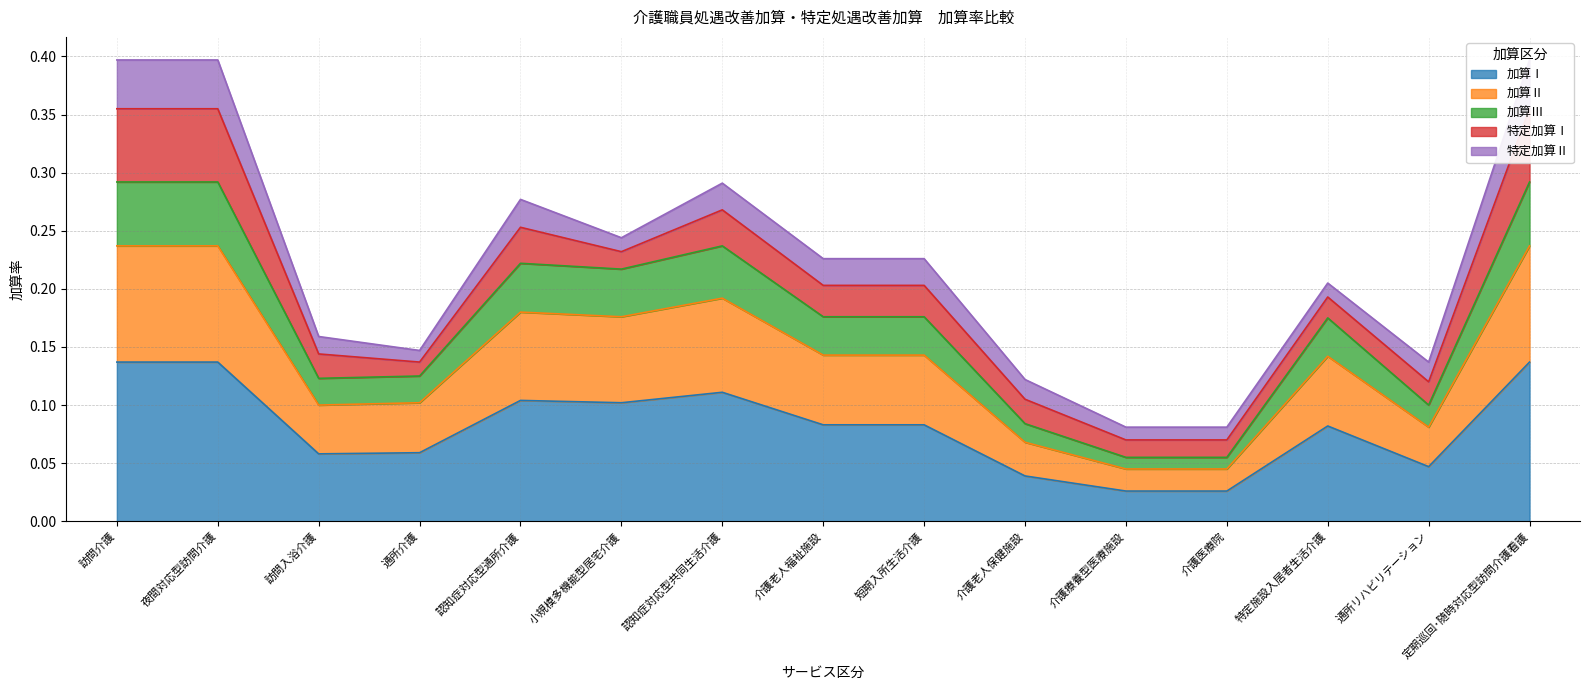

The value of 加算Ⅰ at 短期入所生活介護 is 0.0. True or false?

False